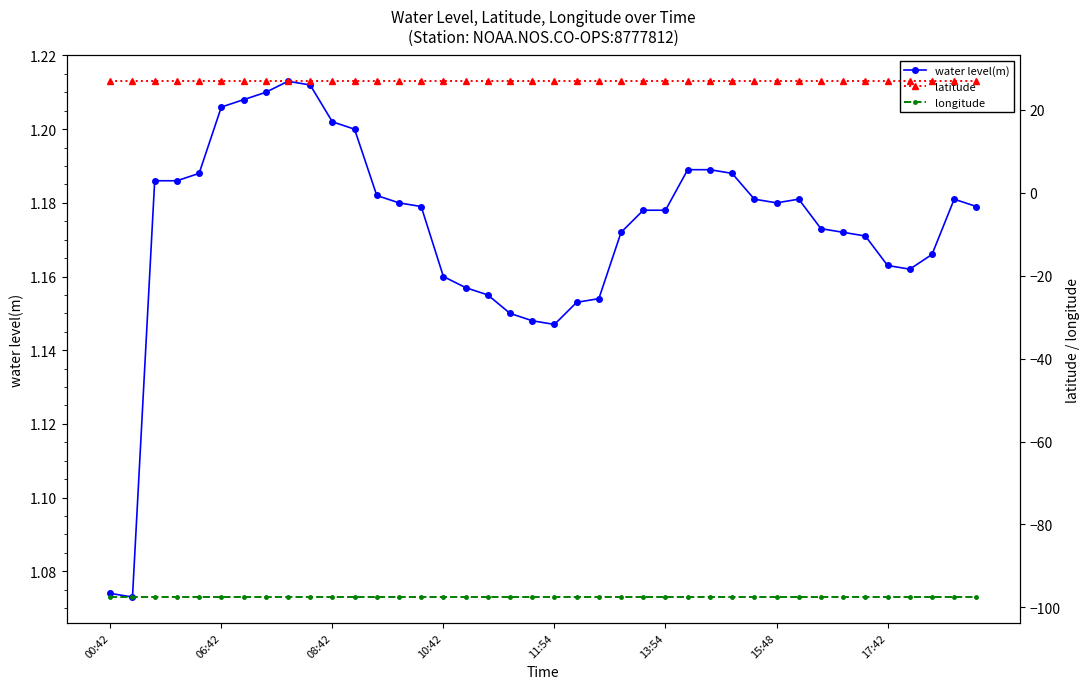

Reading left to right, transcribe all the data shown in this chart.

water level(m): 1.1	1.1	1.2	1.2	1.2	1.2	1.2	1.2	1.2	1.2	1.2	1.2	1.2	1.2	1.2	1.2	1.2	1.2	1.1	1.1	1.1	1.2	1.2	1.2	1.2	1.2	1.2	1.2	1.2	1.2	1.2	1.2	1.2	1.2	1.2	1.2	1.2	1.2	1.2	1.2
latitude: 26.8	26.8	26.8	26.8	26.8	26.8	26.8	26.8	26.8	26.8	26.8	26.8	26.8	26.8	26.8	26.8	26.8	26.8	26.8	26.8	26.8	26.8	26.8	26.8	26.8	26.8	26.8	26.8	26.8	26.8	26.8	26.8	26.8	26.8	26.8	26.8	26.8	26.8	26.8	26.8
longitude: -97.5	-97.5	-97.5	-97.5	-97.5	-97.5	-97.5	-97.5	-97.5	-97.5	-97.5	-97.5	-97.5	-97.5	-97.5	-97.5	-97.5	-97.5	-97.5	-97.5	-97.5	-97.5	-97.5	-97.5	-97.5	-97.5	-97.5	-97.5	-97.5	-97.5	-97.5	-97.5	-97.5	-97.5	-97.5	-97.5	-97.5	-97.5	-97.5	-97.5